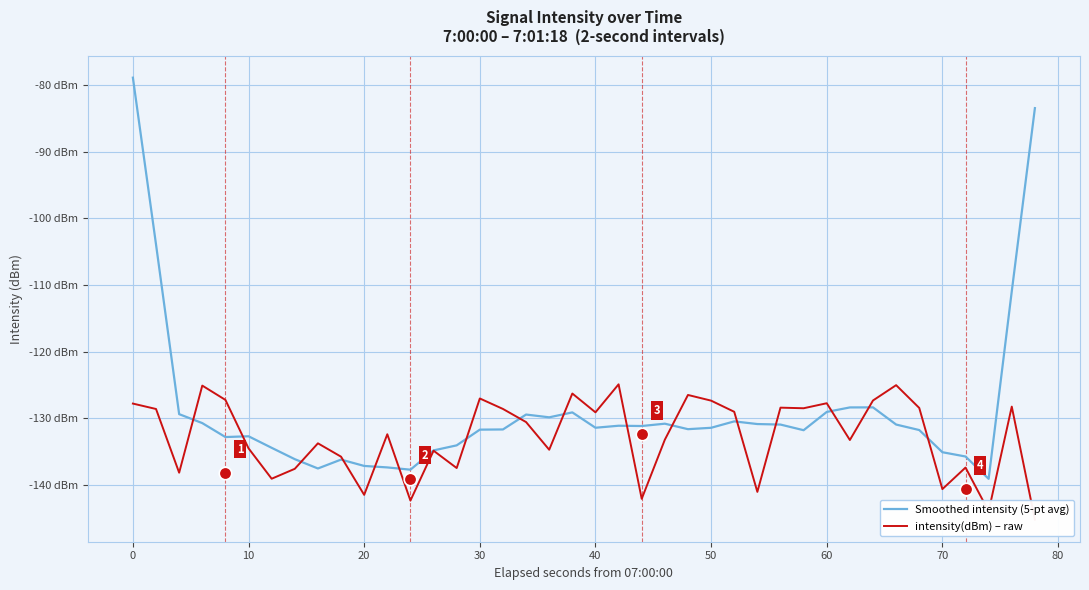

Reading left to right, transcribe all the data shown in this chart.

Smoothed intensity (5-pt avg): -78.9	-103.9	-129.3	-130.7	-132.8	-132.7	-134.4	-136.1	-137.5	-136.2	-137.1	-137.3	-137.7	-134.8	-134.0	-131.7	-131.6	-129.4	-129.8	-129.1	-131.4	-131.1	-131.1	-130.8	-131.6	-131.4	-130.4	-130.8	-130.9	-131.8	-129.0	-128.3	-128.3	-130.9	-131.7	-135.1	-135.7	-139.0	-110.9	-83.5
intensity(dBm) – raw: -127.8	-128.6	-138.1	-125.1	-127.2	-134.5	-139.0	-137.5	-133.7	-135.7	-141.5	-132.4	-142.3	-134.8	-137.4	-127.0	-128.6	-130.5	-134.7	-126.3	-129.1	-124.9	-142.0	-133.2	-126.5	-127.3	-129.0	-141.0	-128.4	-128.5	-127.7	-133.2	-127.3	-125.0	-128.4	-140.6	-137.4	-143.9	-128.2	-145.2